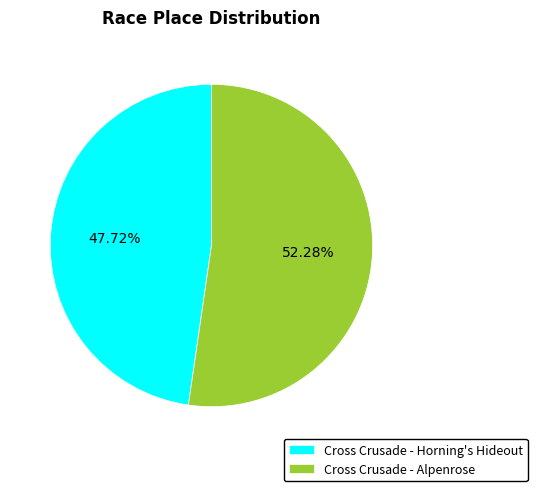

What portion of the pie excludes Cross Crusade - Alpenrose?

47.7%